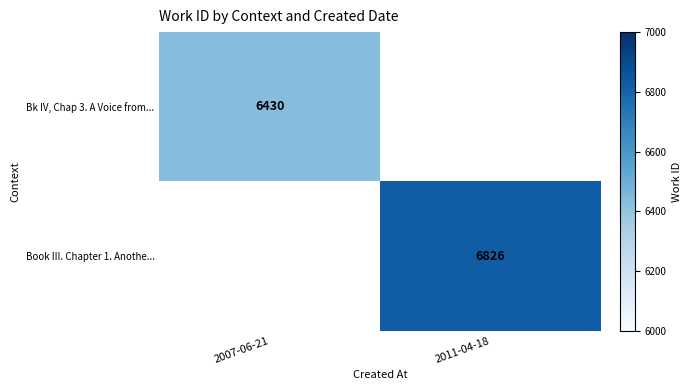

True or false: Book III. Chapter 1. Anothe... has a value of 3271 at 2011-04-18.

False